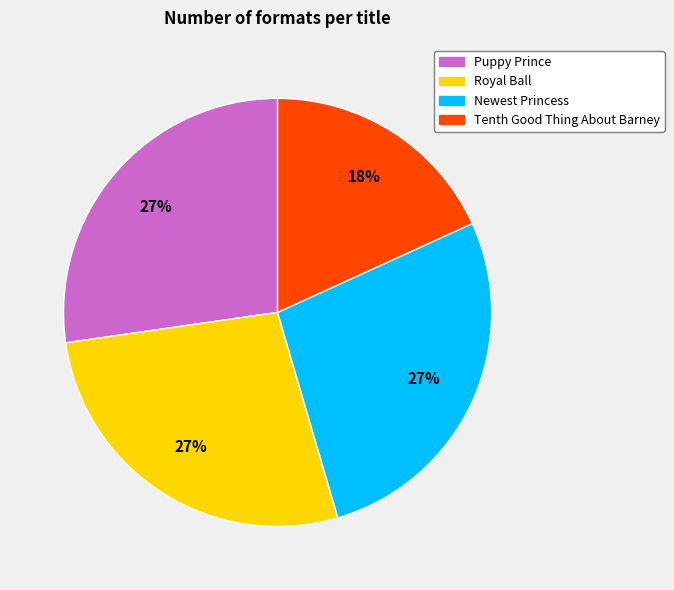

Which category has the smallest portion of the pie?

Tenth Good Thing About Barney